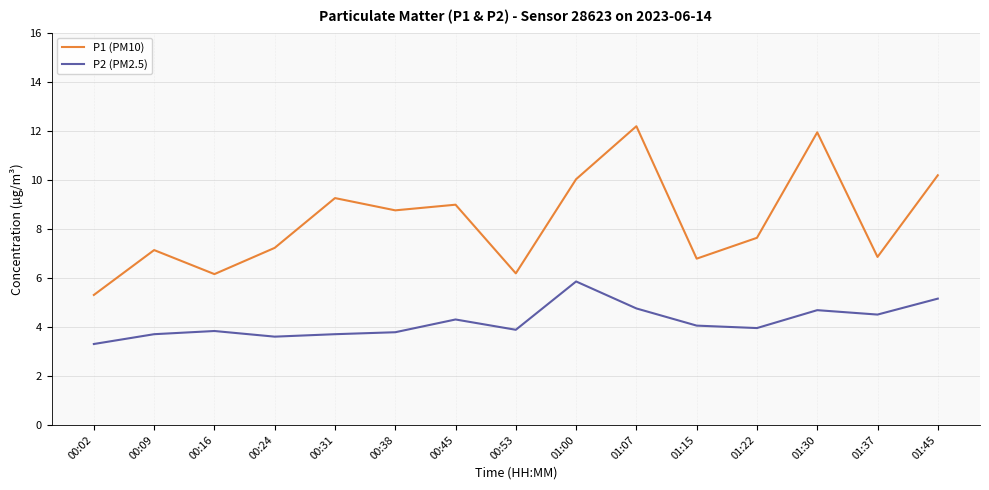

The value of P2 (PM2.5) at 00:53 is 3.9. True or false?

True